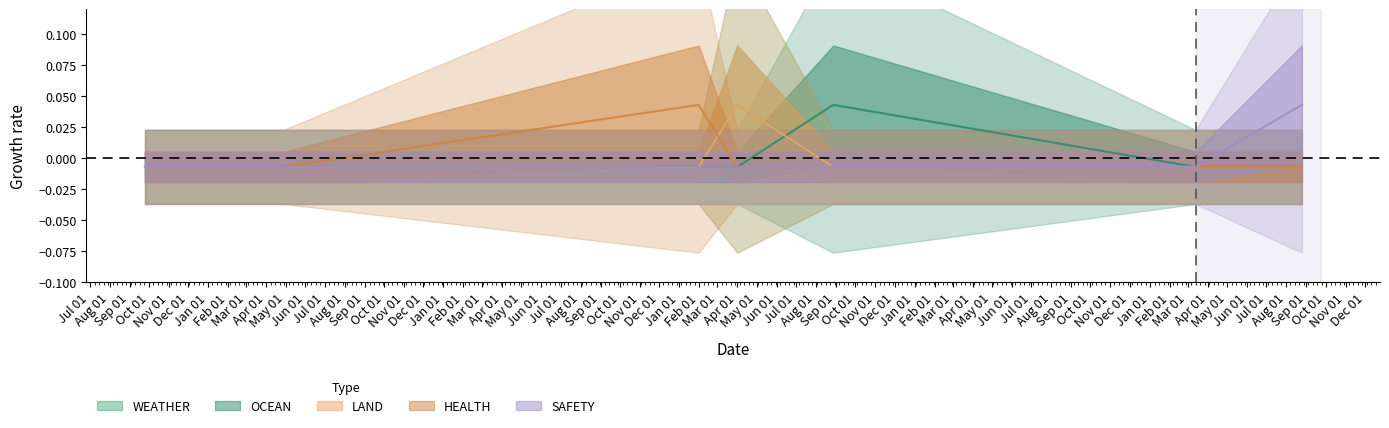

Where do WEATHER and OCEAN first cross each other?

2021-04-01 and 2021-08-28